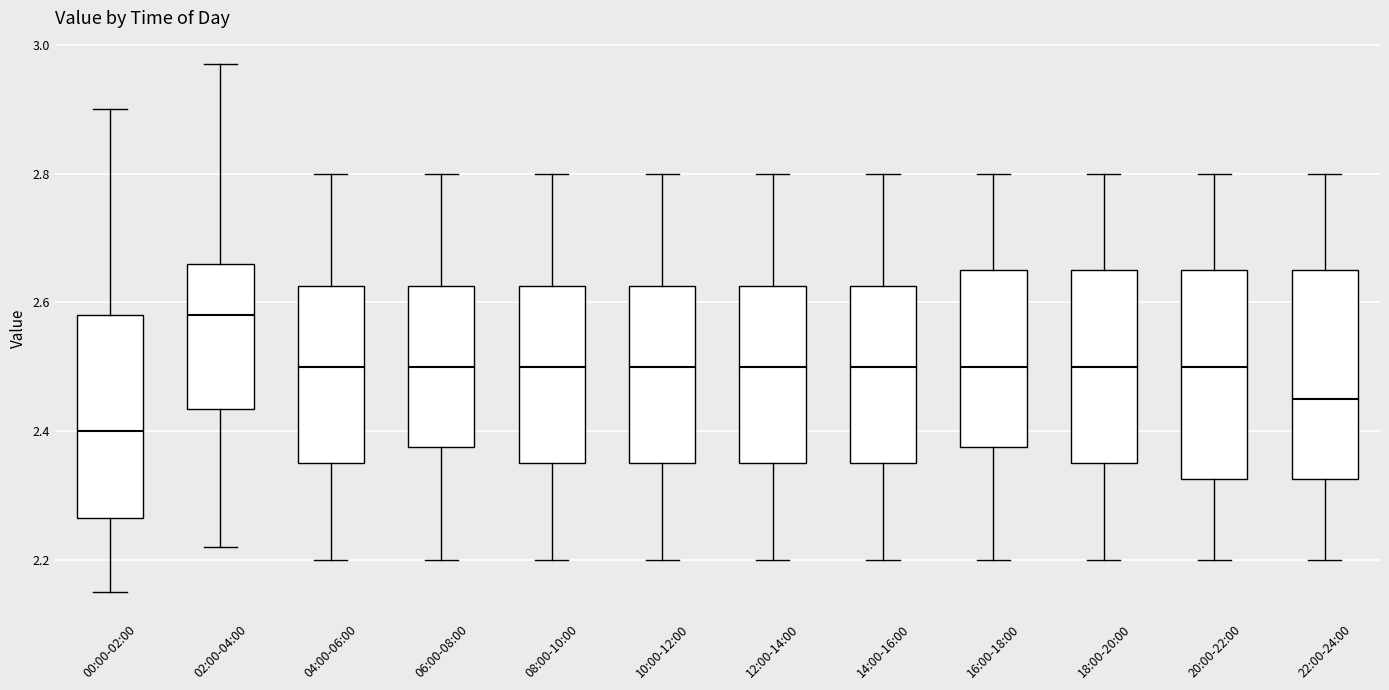

Reading left to right, read every box against the y-axis: the position of its median line, the range the box covers, and the ends of its whiskers. The values are not printed on the chart, so give them approximately, as read against the axis.

00:00-02:00: median 2.40, box 2.26 to 2.58, whiskers 2.16 to 2.90
02:00-04:00: median 2.58, box 2.44 to 2.66, whiskers 2.22 to 2.98
04:00-06:00: median 2.50, box 2.36 to 2.62, whiskers 2.20 to 2.80
06:00-08:00: median 2.50, box 2.38 to 2.62, whiskers 2.20 to 2.80
08:00-10:00: median 2.50, box 2.36 to 2.62, whiskers 2.20 to 2.80
10:00-12:00: median 2.50, box 2.36 to 2.62, whiskers 2.20 to 2.80
12:00-14:00: median 2.50, box 2.36 to 2.62, whiskers 2.20 to 2.80
14:00-16:00: median 2.50, box 2.36 to 2.62, whiskers 2.20 to 2.80
16:00-18:00: median 2.50, box 2.38 to 2.66, whiskers 2.20 to 2.80
18:00-20:00: median 2.50, box 2.36 to 2.66, whiskers 2.20 to 2.80
20:00-22:00: median 2.50, box 2.32 to 2.66, whiskers 2.20 to 2.80
22:00-24:00: median 2.46, box 2.32 to 2.66, whiskers 2.20 to 2.80